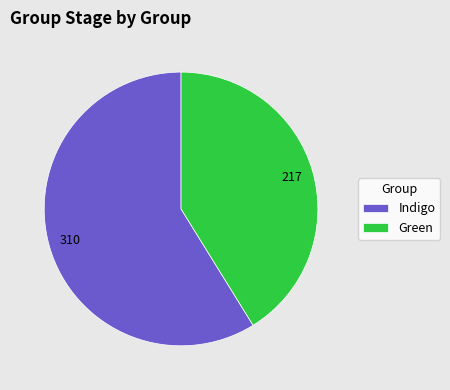

Which category has the smallest portion of the pie?

Green